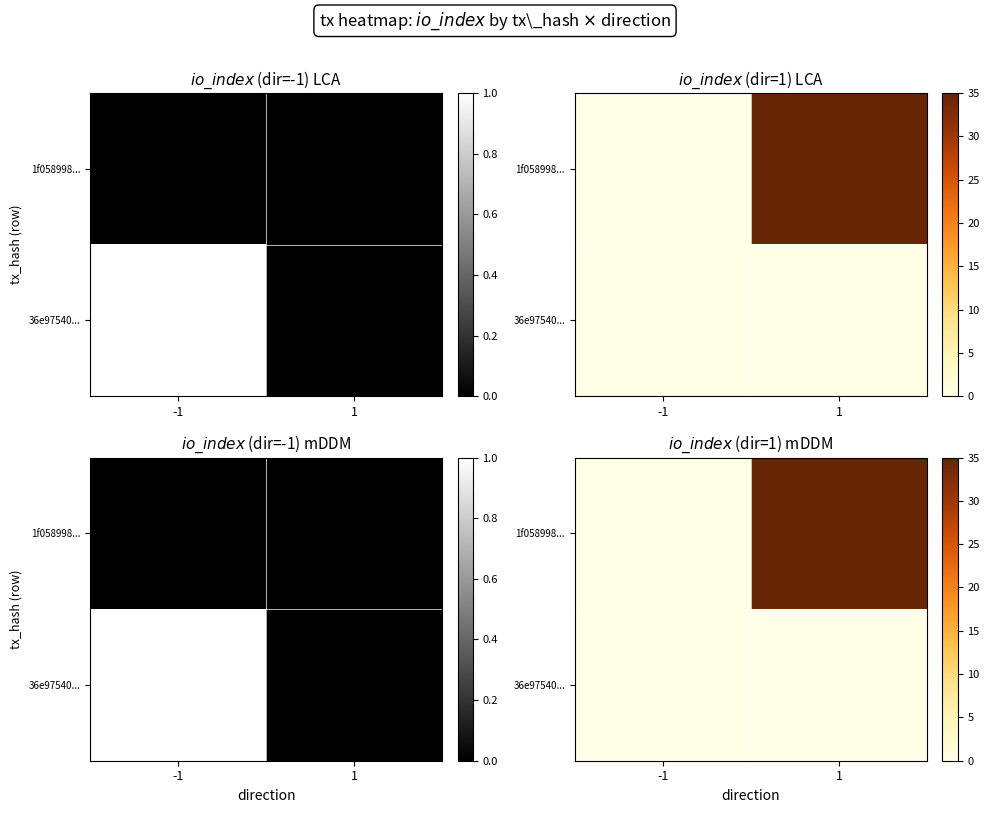

Where is 36e97540... nearest to the value 0?

-1